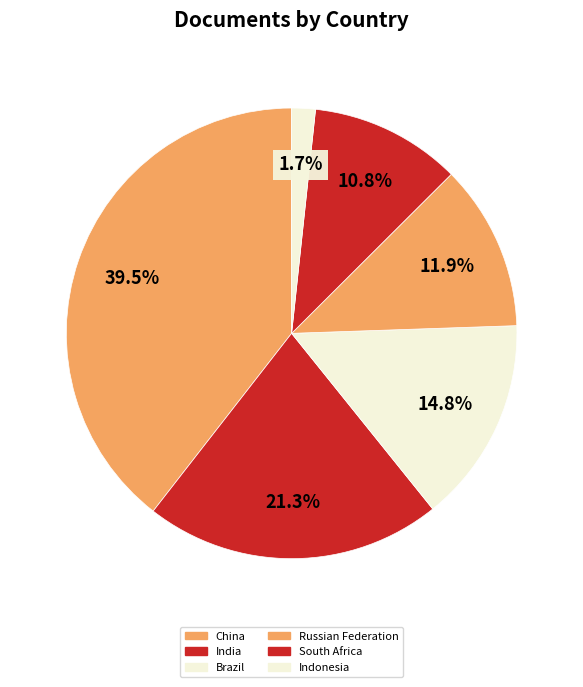

To the nearest percent, what is the combined percentage of South Africa and Indonesia?

13%